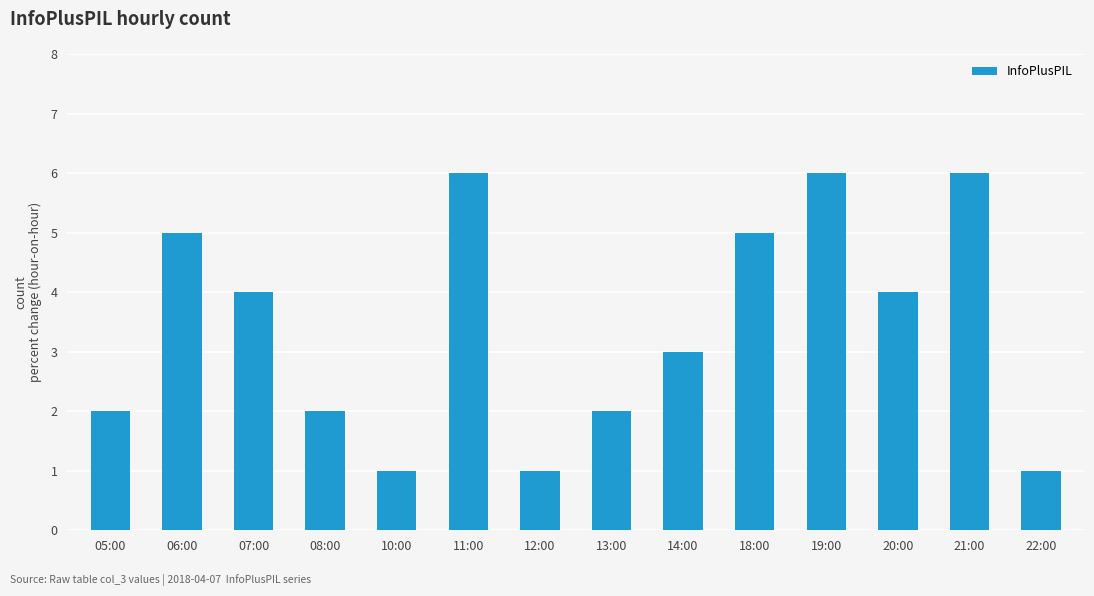

What is the change in value from 05:00 to 10:00?

-1